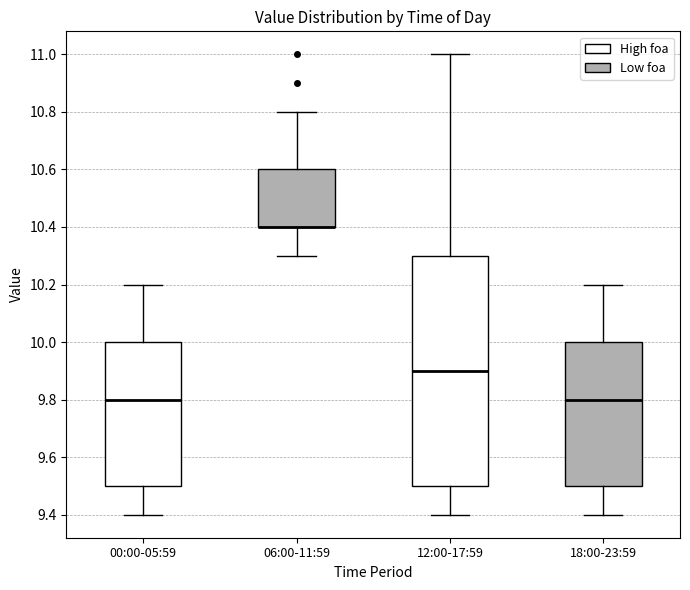

Comparing the boxes themselves (not the whiskers), which one is the tallest?

12:00-17:59